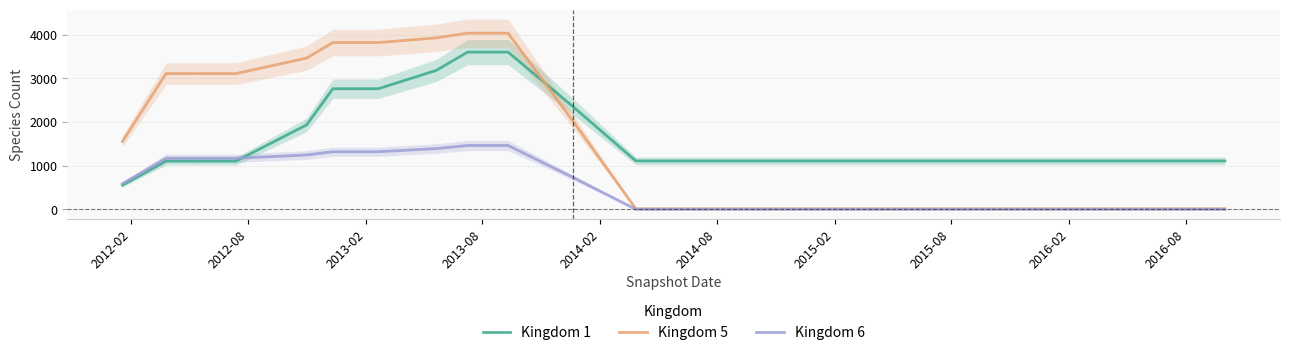

What is the difference between the second highest and second lowest values in the Kingdom 6 series?

1461.0